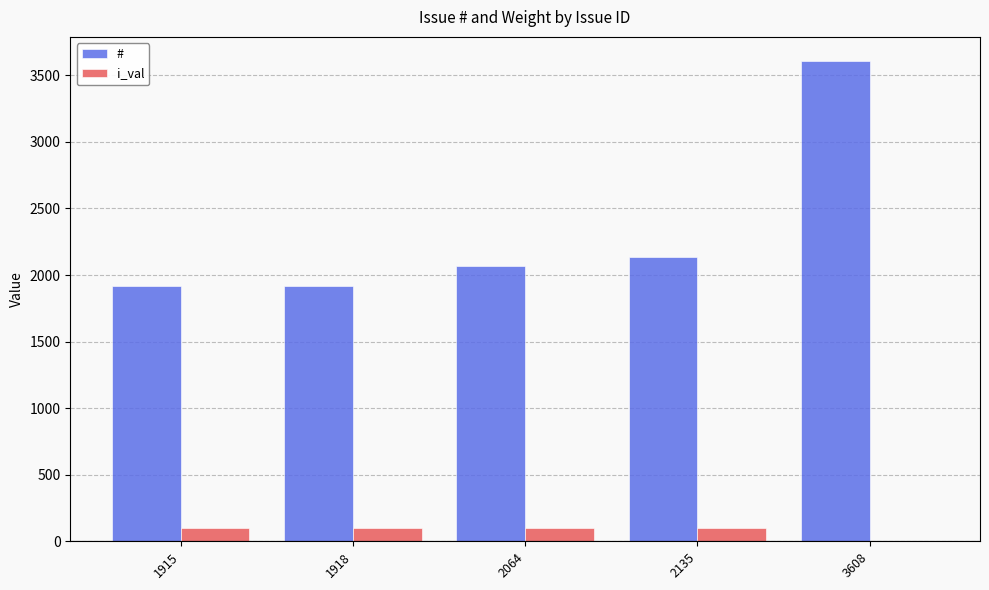

What is the average value of the # series?

2328